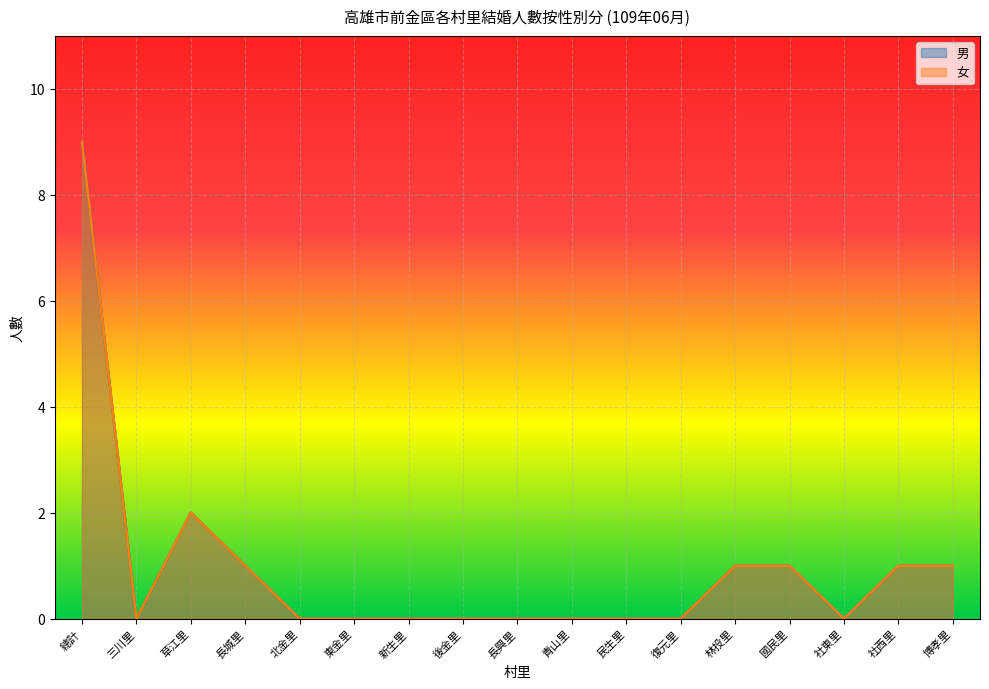

How many data points does each series have?

17